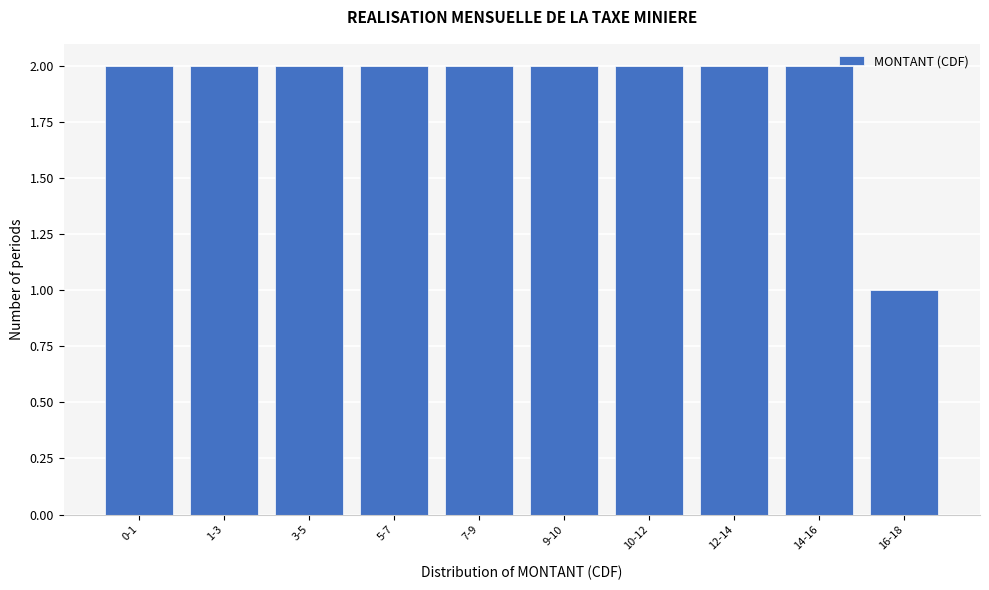

Reading right to left, transcribe all the data shown in this chart.

1	2	2	2	2	2	2	2	2	2